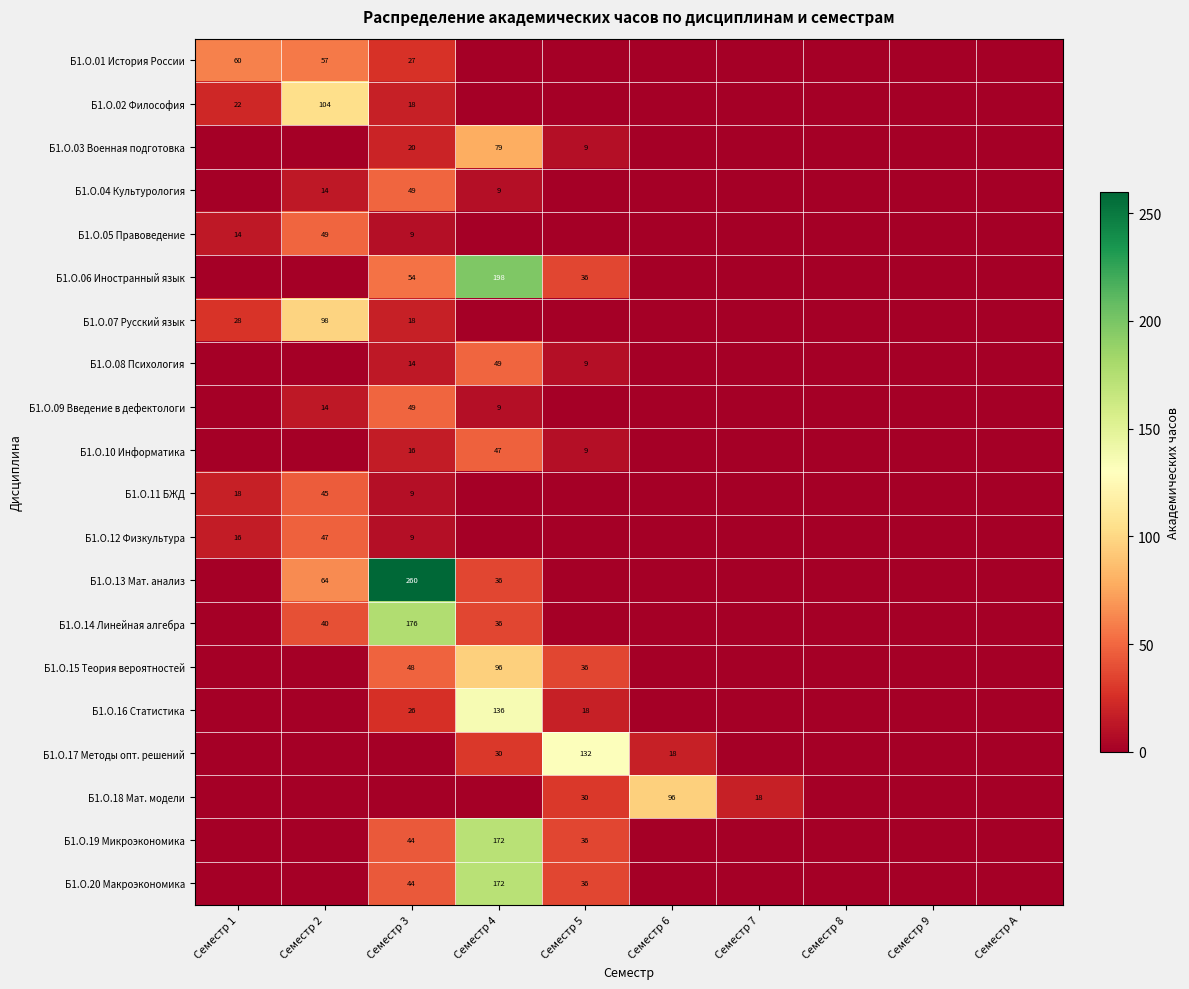

True or false: Б1.О.16 Статистика has a value of 18 at Семестр 5.

True